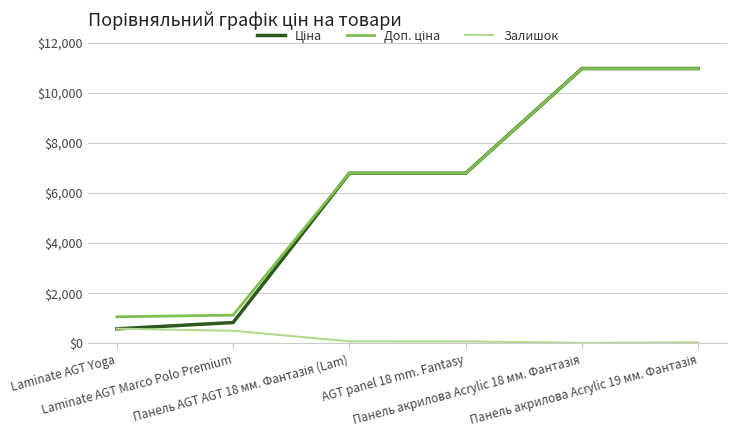

What is the maximum value shown in the chart?

10964.4